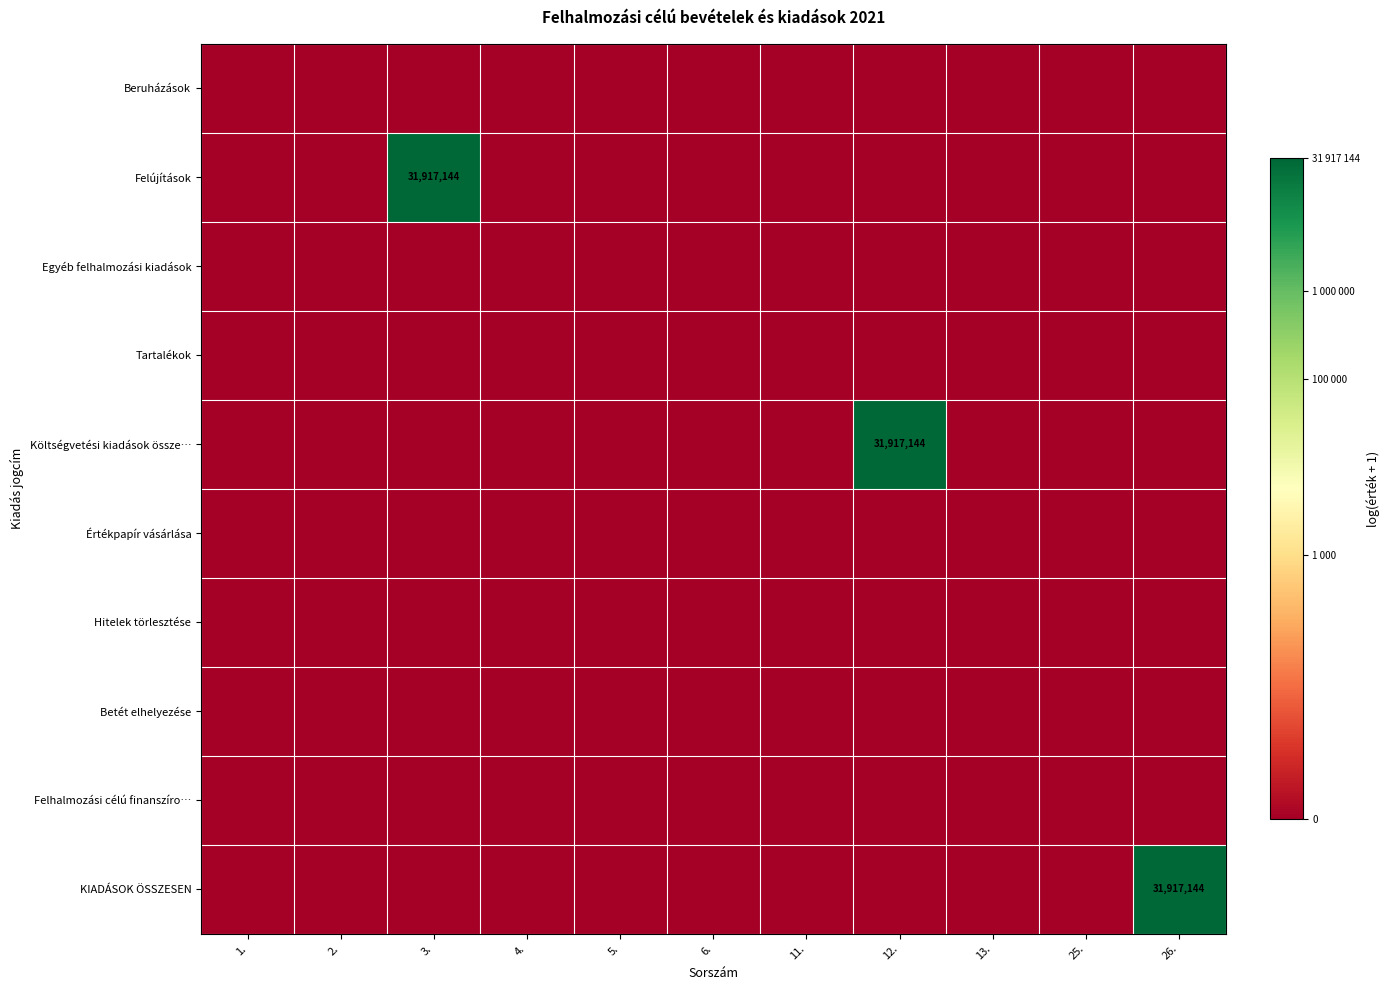

List the labels in order of Egyéb felhalmozási kiadások value, largest first.

1., 2., 3., 4., 5., 6., 11., 12., 13., 25., 26.